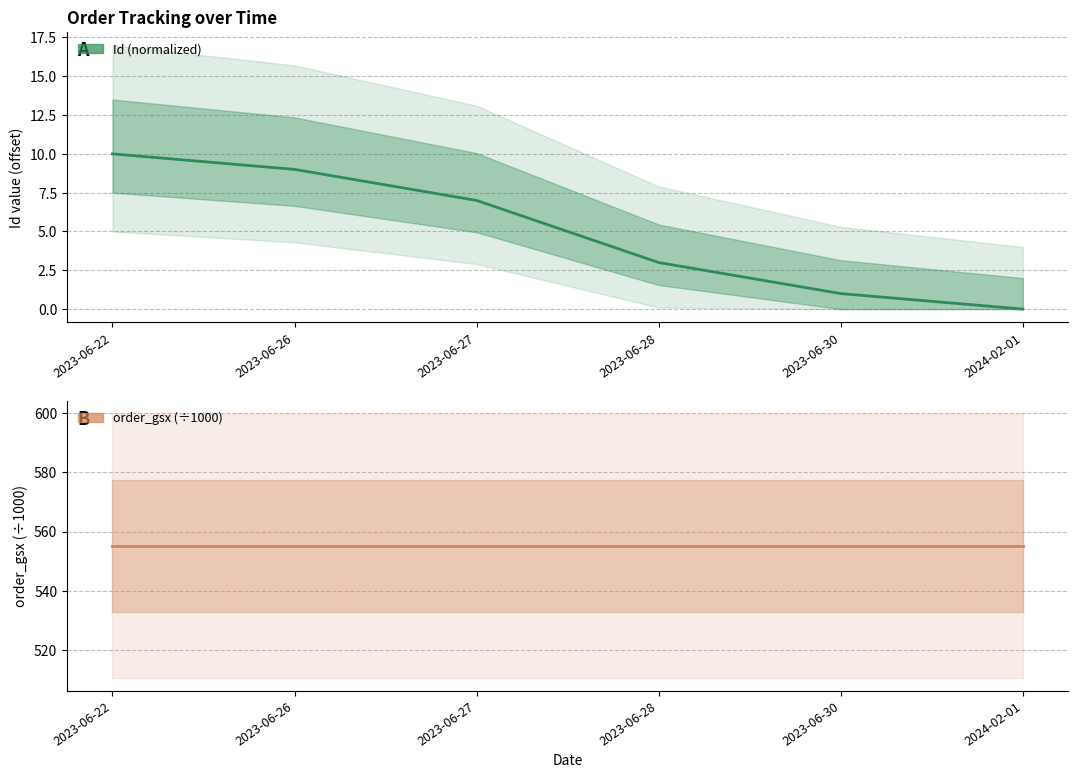

How many lines are shown in the chart?

2